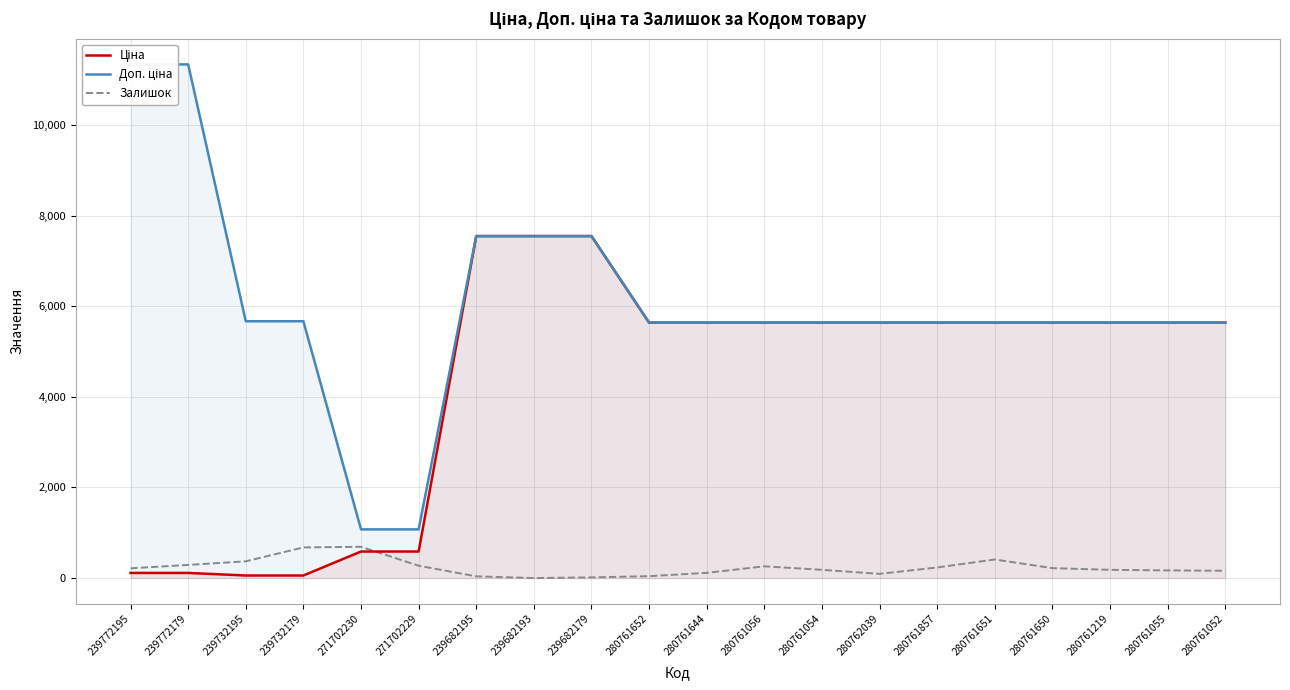

What is the label of the 4th point from the left?

239732179